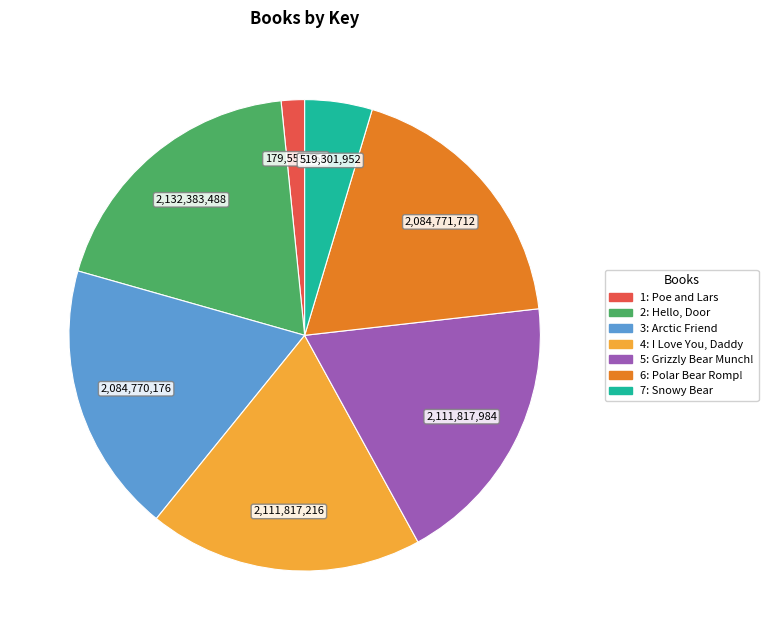

Does any single category account for the majority?

No